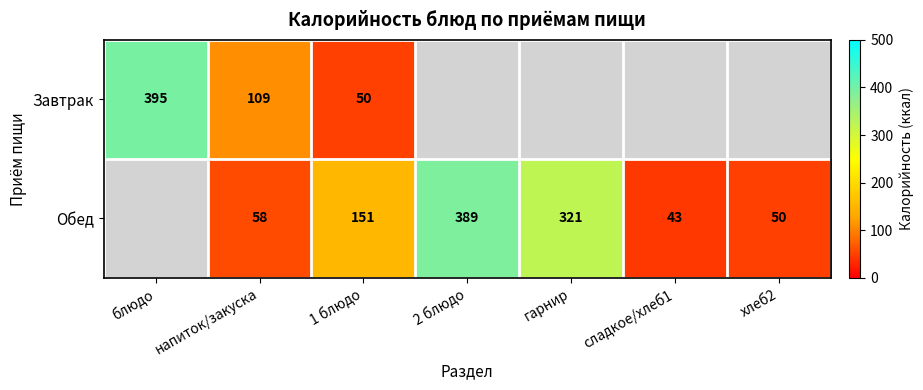

What is the sum of the Обед values at 2 блюдо and 1 блюдо?

540